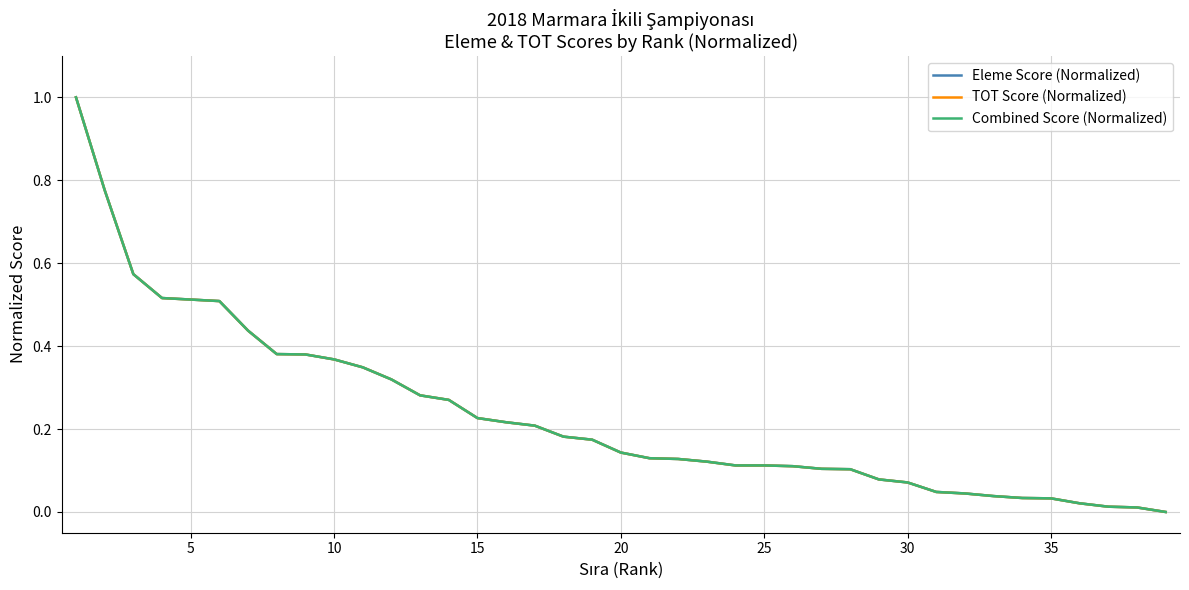

List the series in order of their overall mean, highest first.

Eleme Score (Normalized), Combined Score (Normalized), TOT Score (Normalized)